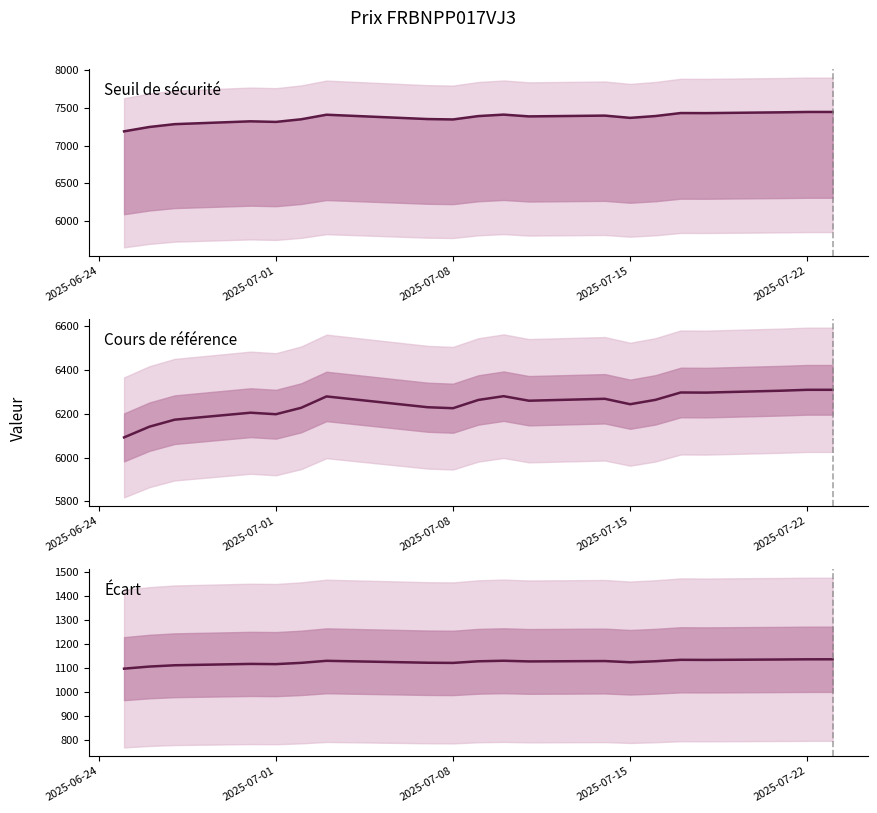

At 2025-07-08, list the series in order from largest to smallest.

Seuil de sécurité, Cours de référence, Écart